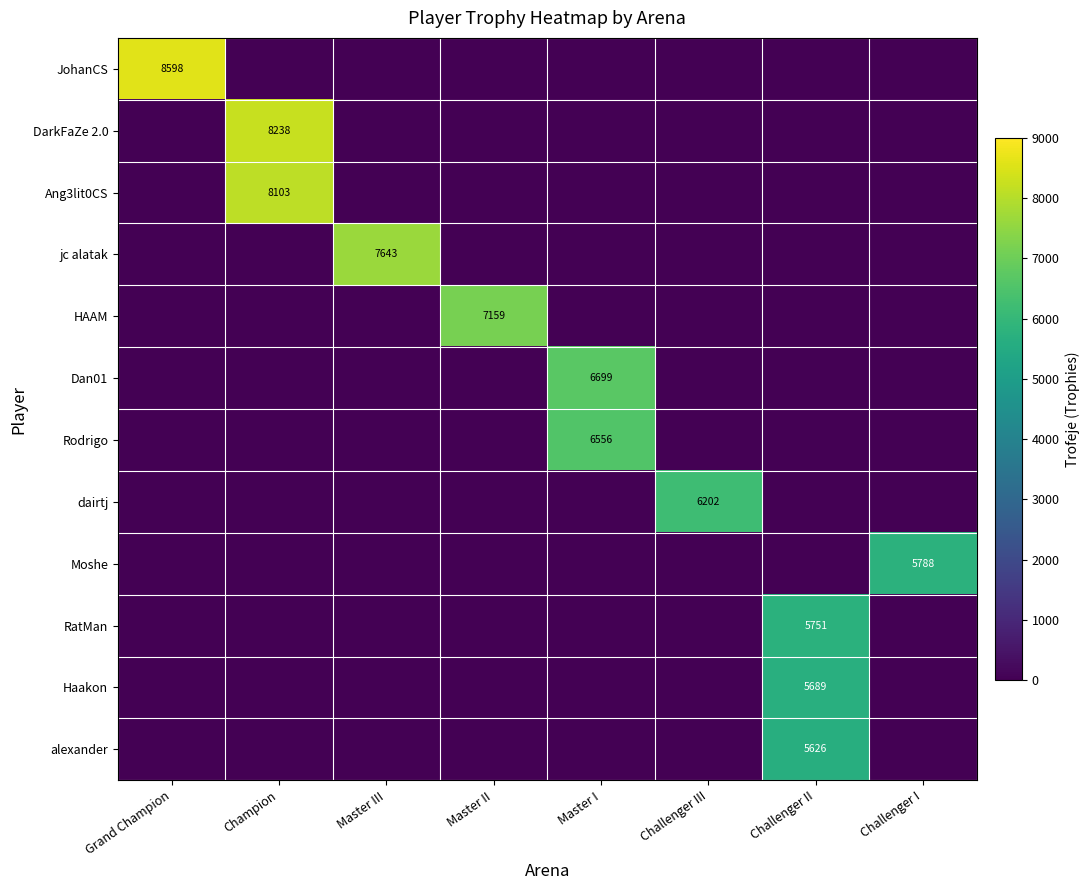

The Moshe series shows 0 at Master I. True or false?

True